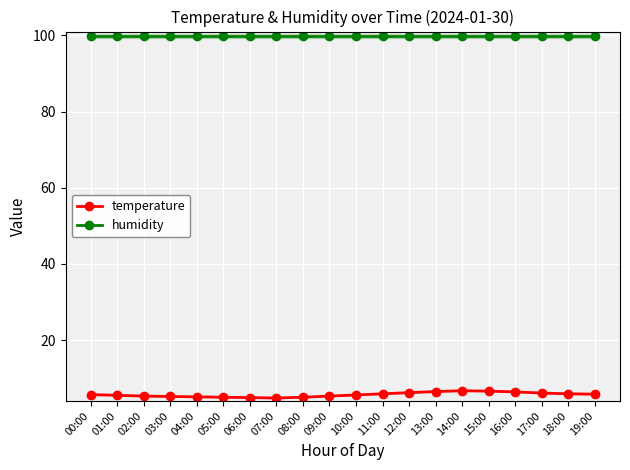

List the series in order of their overall mean, highest first.

humidity, temperature